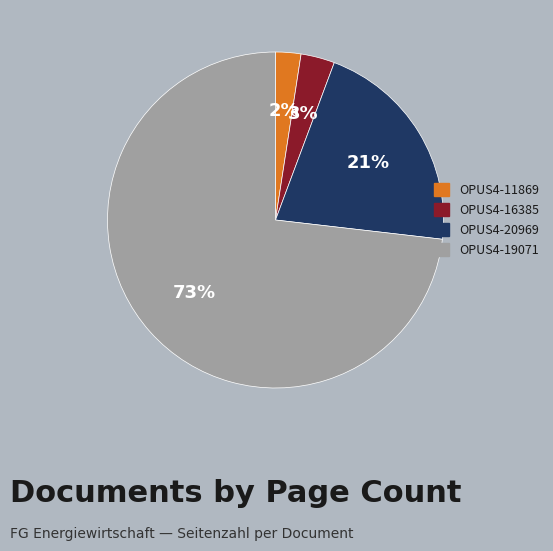

To the nearest percent, what percentage of the pie is OPUS4-20969?

21%